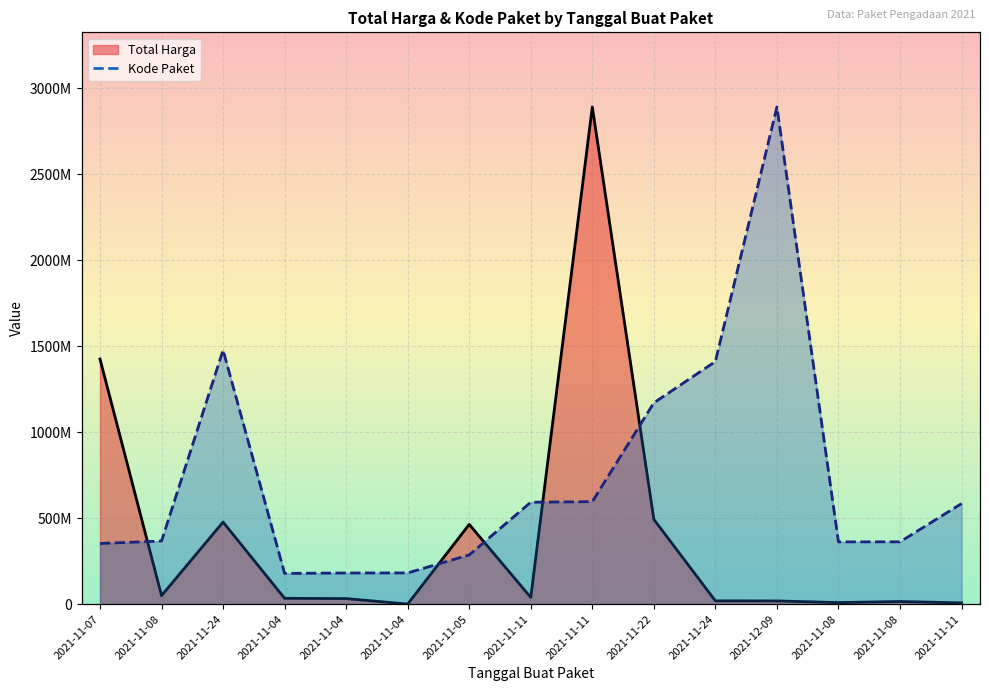

True or false: Total Harga has a value of 2892122000.0 at 2021-11-11.

True